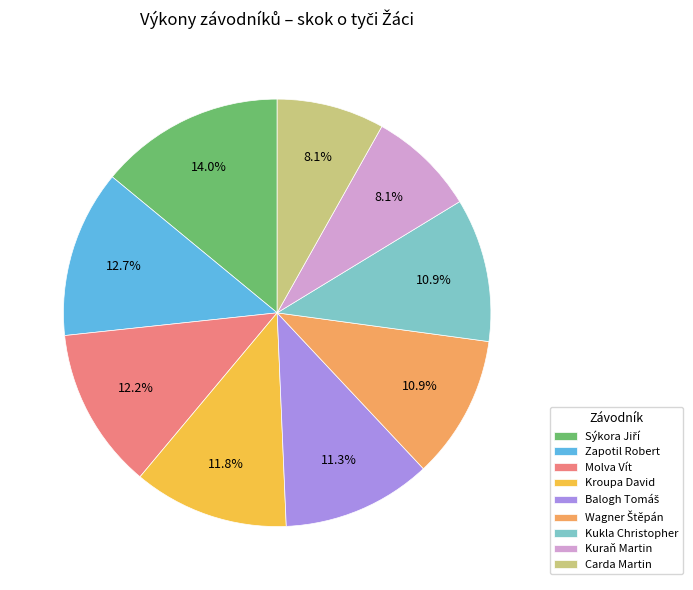

Is there any slice that represents more than half of the pie?

No